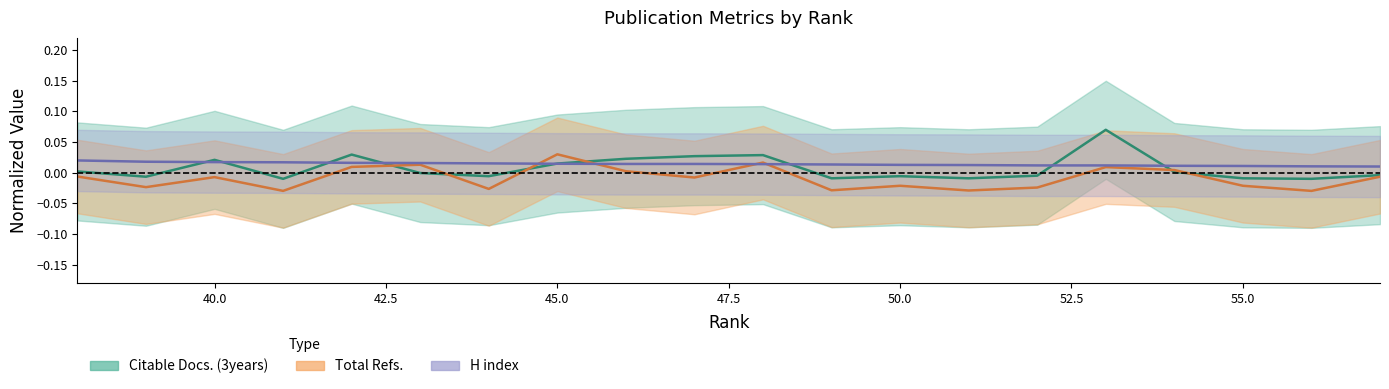

Reading left to right, what are all the values shown in this chart?

Citable Docs. (3years): -0.0	-0.0	-0.0	0.0	0.1	-0.0	-0.0	-0.0	-0.0	0.0	0.0	0.0	0.0	-0.0	-0.0	0.0	-0.0	0.0	-0.0	0.0
Total Refs.: -0.0	-0.0	-0.0	0.0	0.0	-0.0	-0.0	-0.0	-0.0	0.0	-0.0	0.0	0.0	-0.0	0.0	0.0	-0.0	-0.0	-0.0	-0.0
H index: 0.0	0.0	0.0	0.0	0.0	0.0	0.0	0.0	0.0	0.0	0.0	0.0	0.0	0.0	0.0	0.0	0.0	0.0	0.0	0.0